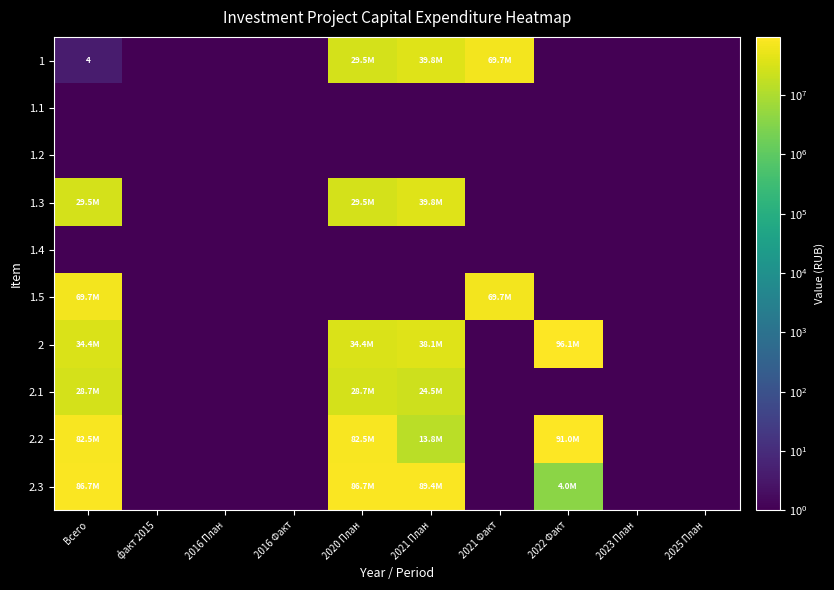

Which series changed the most between 2021 План and 2023 План?

2.3